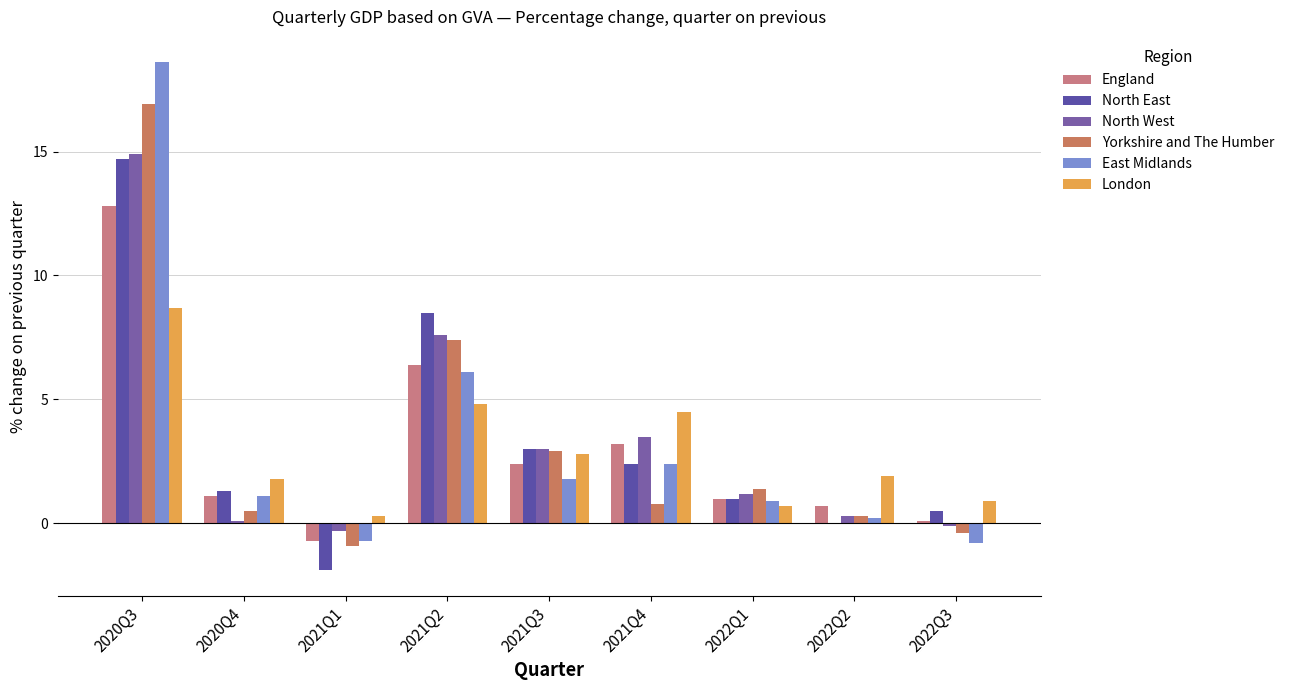

Which category has the highest value in the Yorkshire and The Humber series?

2020Q3